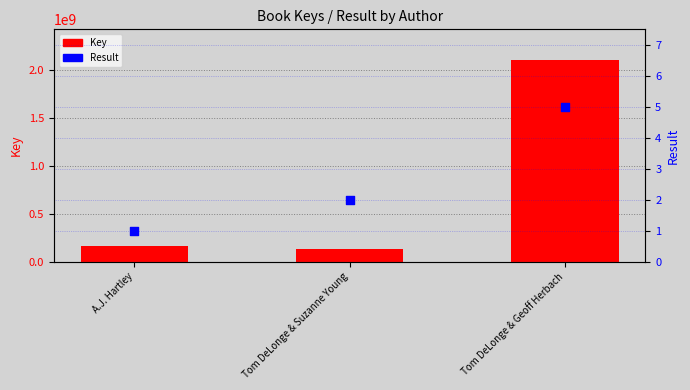

Which series has the largest total across all categories?

Key